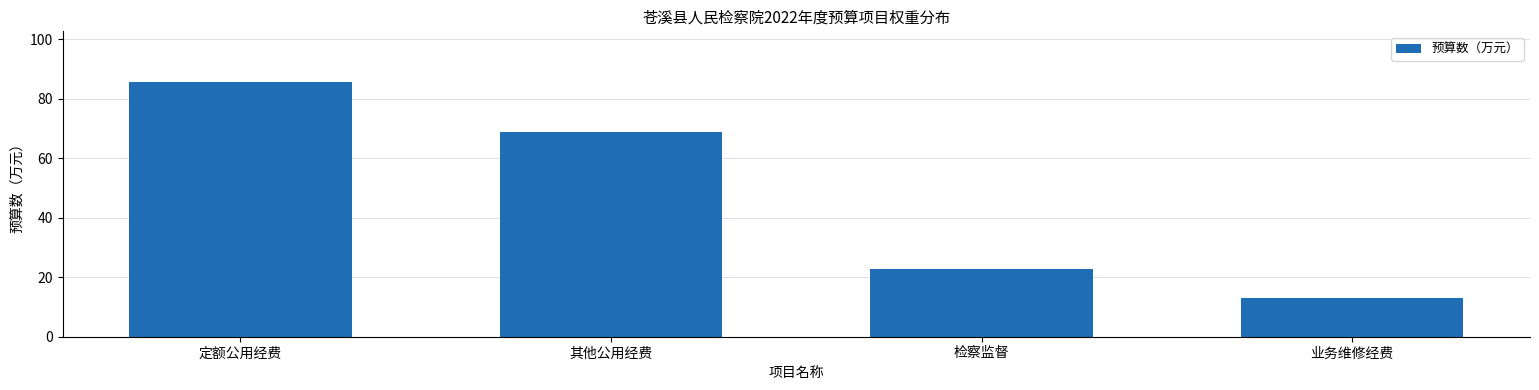

The chart shows a value of 22.8 at 检察监督. True or false?

True